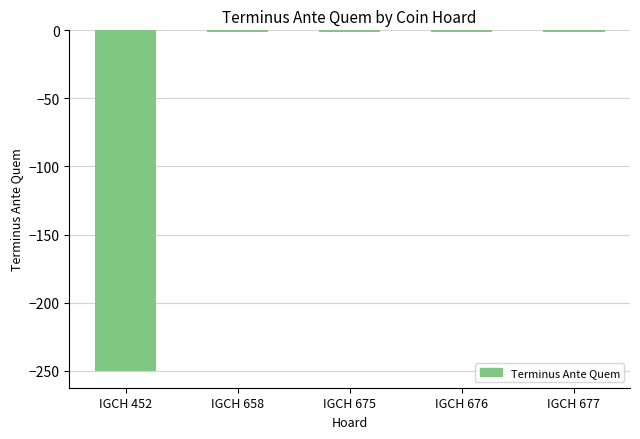

The value at IGCH 452 is -165. True or false?

False